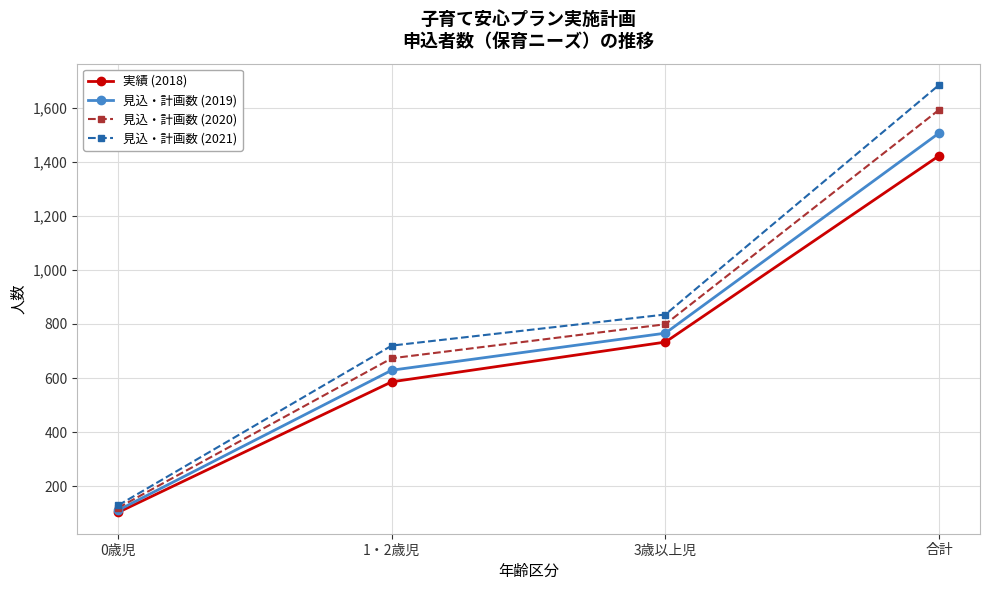

True or false: 実績 (2018) and 見込・計画数 (2020) cross at least once.

False